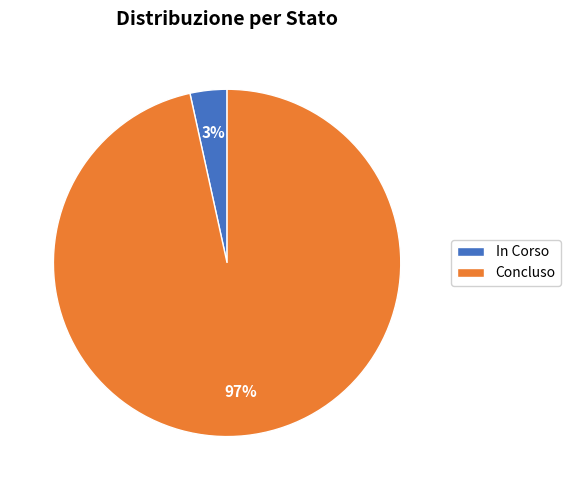

To the nearest percent, what percentage of the pie is In Corso?

3%